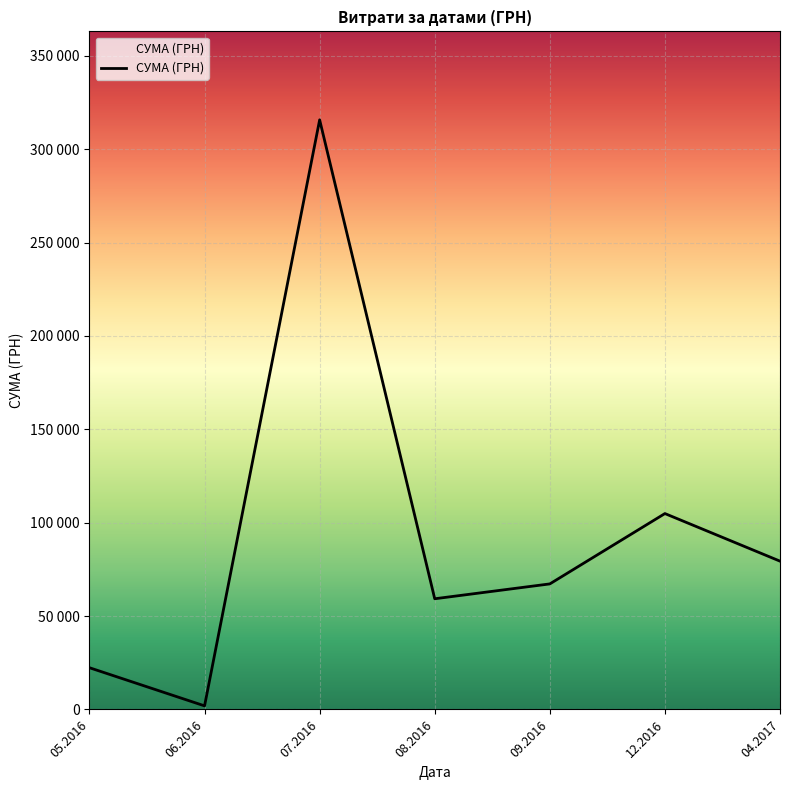

True or false: the data shows 104899.0 at 12.2016.

True